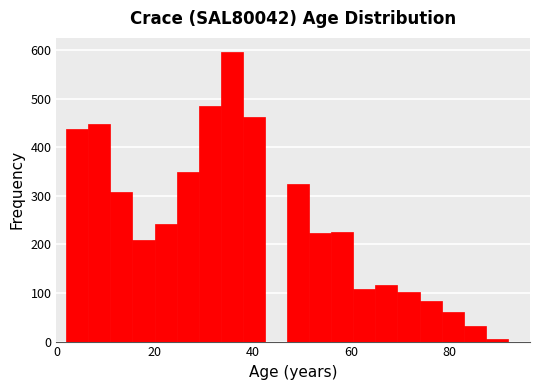

Read against the x-axis, roughly where is the centre of the tallest bar?

36